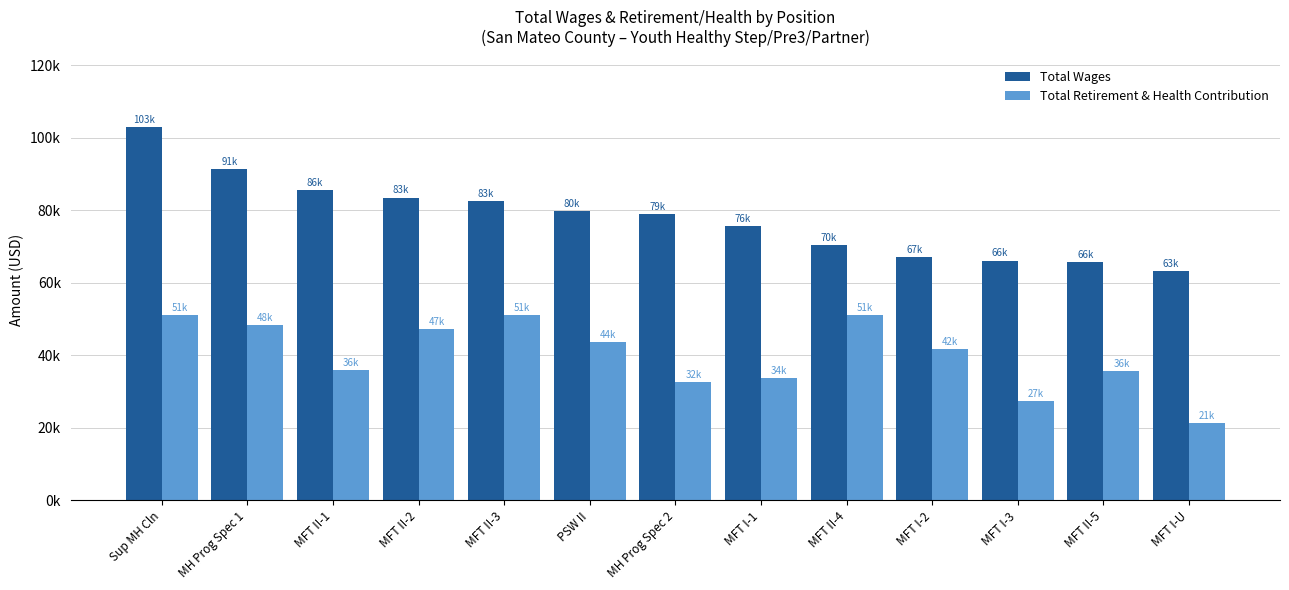

What is the label of the 5th bar from the left?

MFT II-3